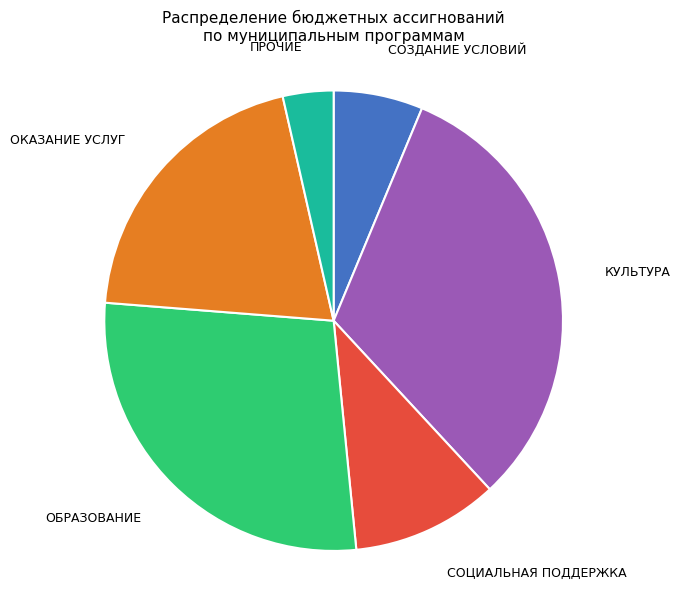

Is there any slice that represents more than half of the pie?

No